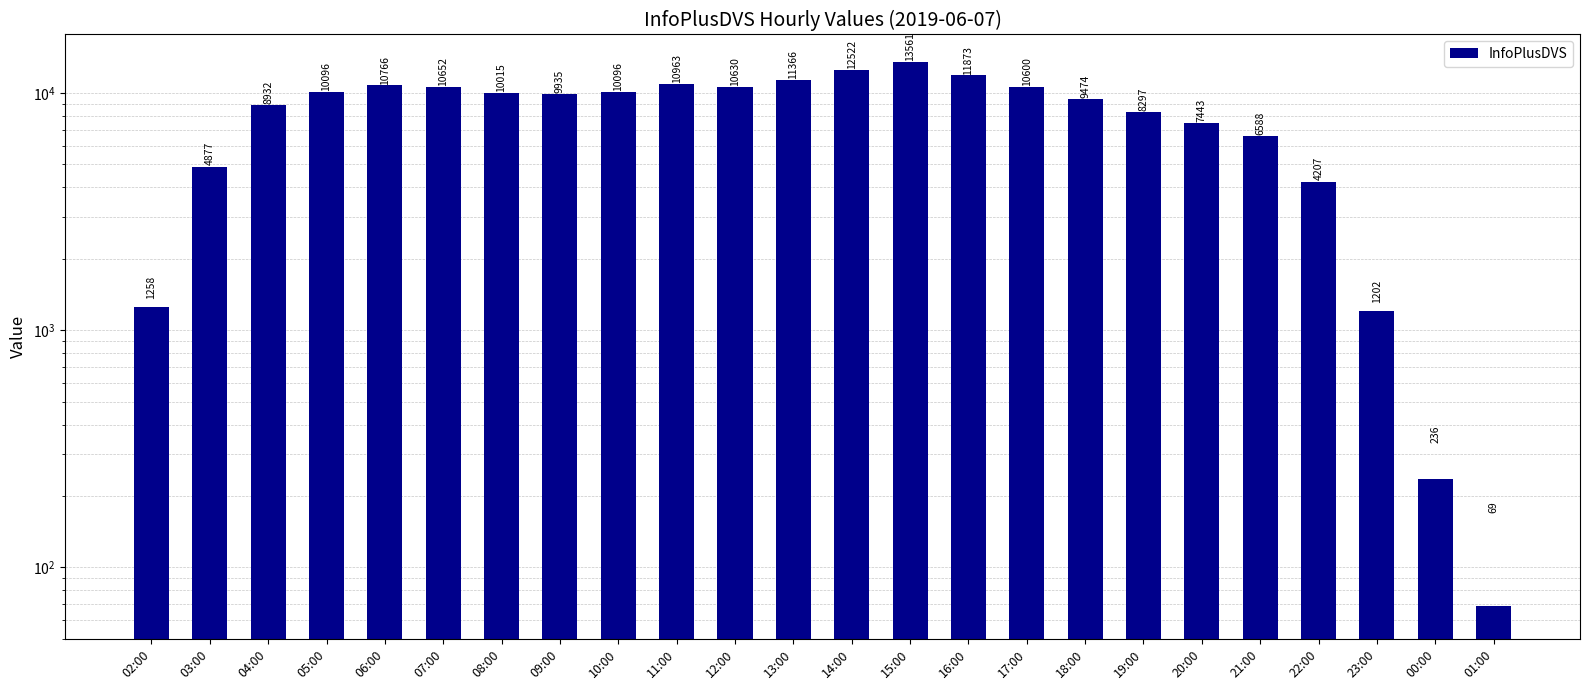

Approximately how many times larger is the value at 03:00 compared to 23:00?

4.1